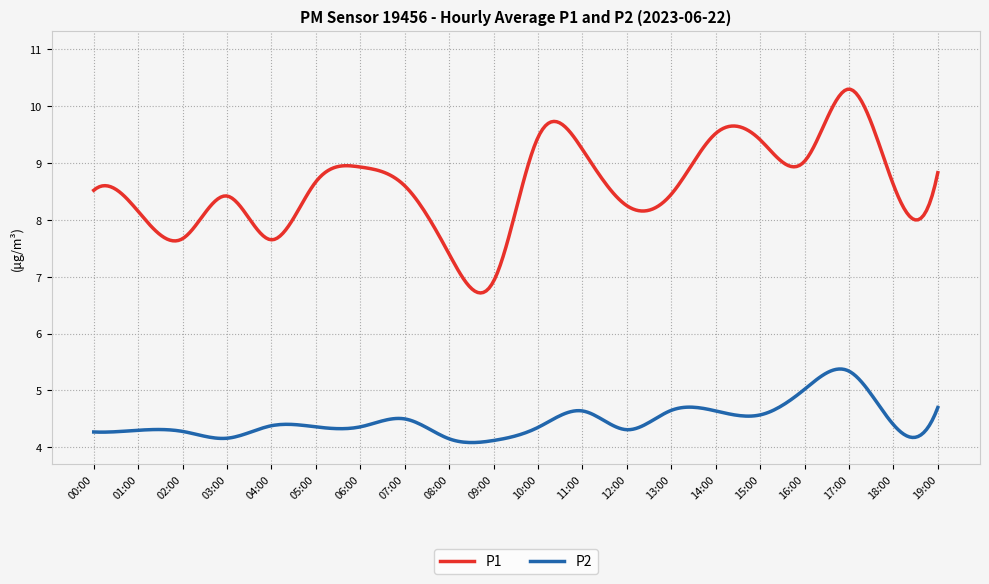

List the series in order of their peak value, lowest first.

P2, P1